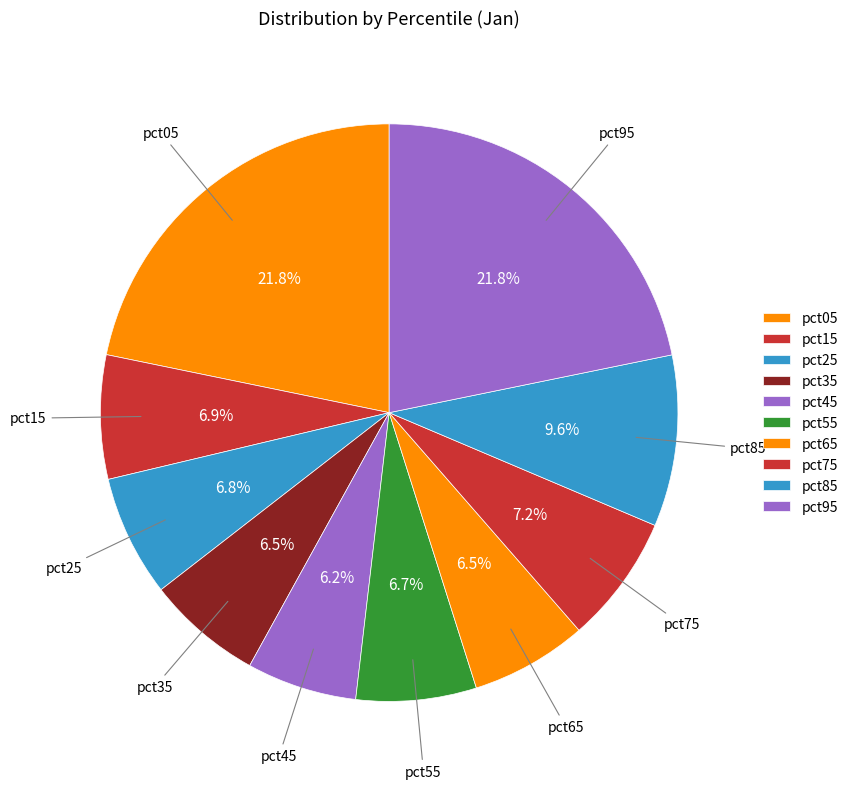

How many slices are in this pie chart?

10